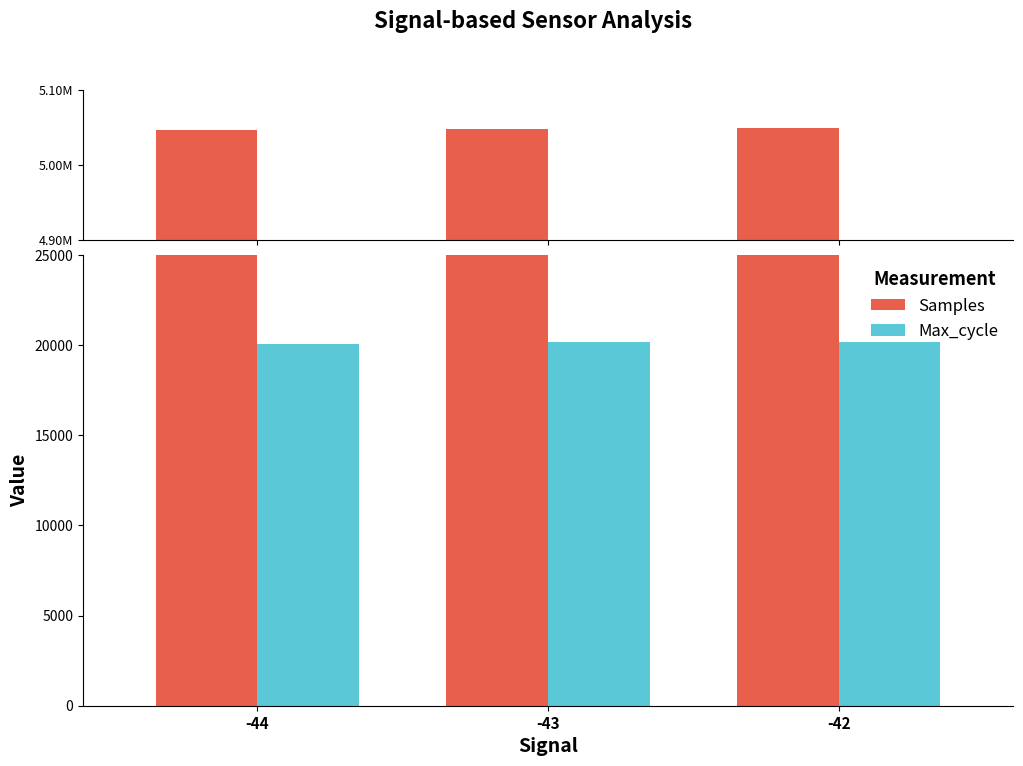

What is the value of the Samples bar at the 2nd from the left?

5048267